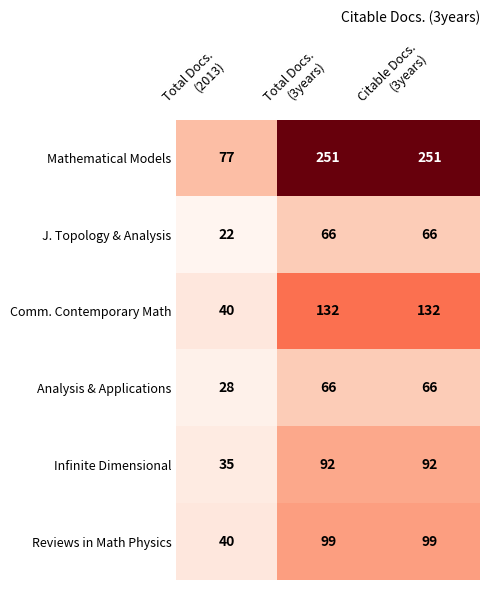

Reading left to right, list all the values displayed in this chart.

Mathematical Models: 77	251	251
J. Topology & Analysis: 22	66	66
Comm. Contemporary Math: 40	132	132
Analysis & Applications: 28	66	66
Infinite Dimensional: 35	92	92
Reviews in Math Physics: 40	99	99